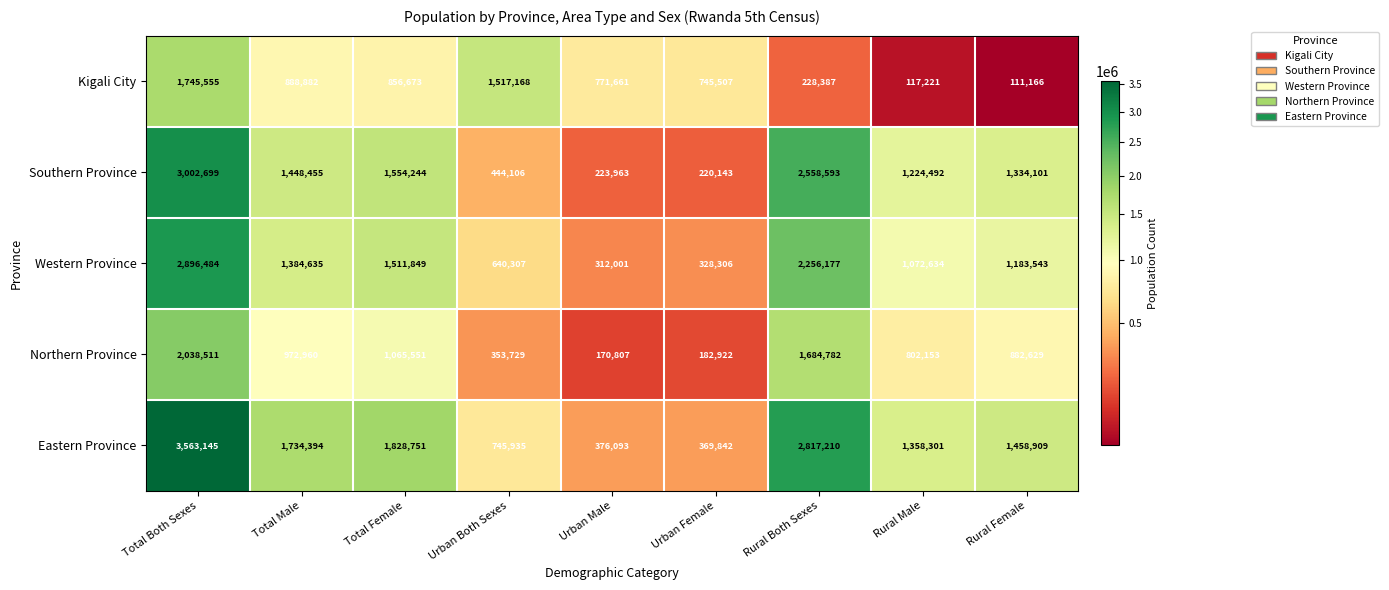

What is the sum of all Southern Province values?

12010796